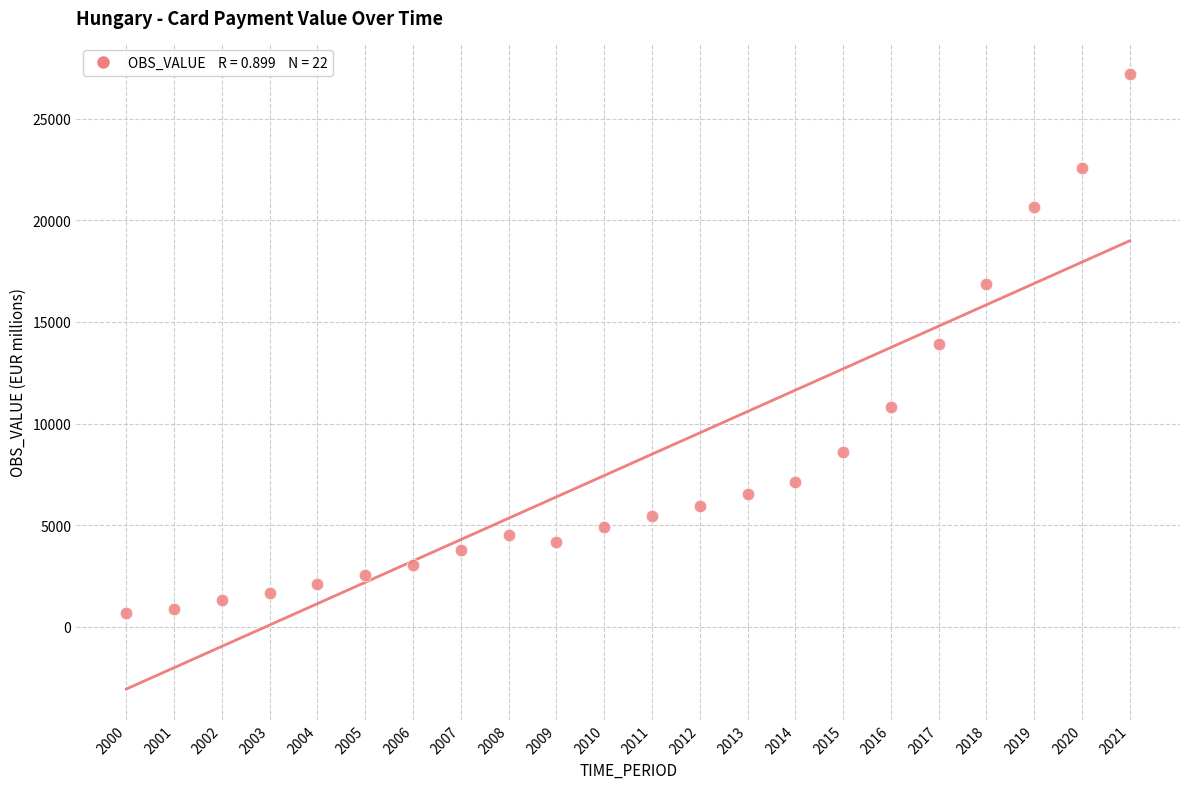

What is the range of Y values (max minus min)?

26530.3